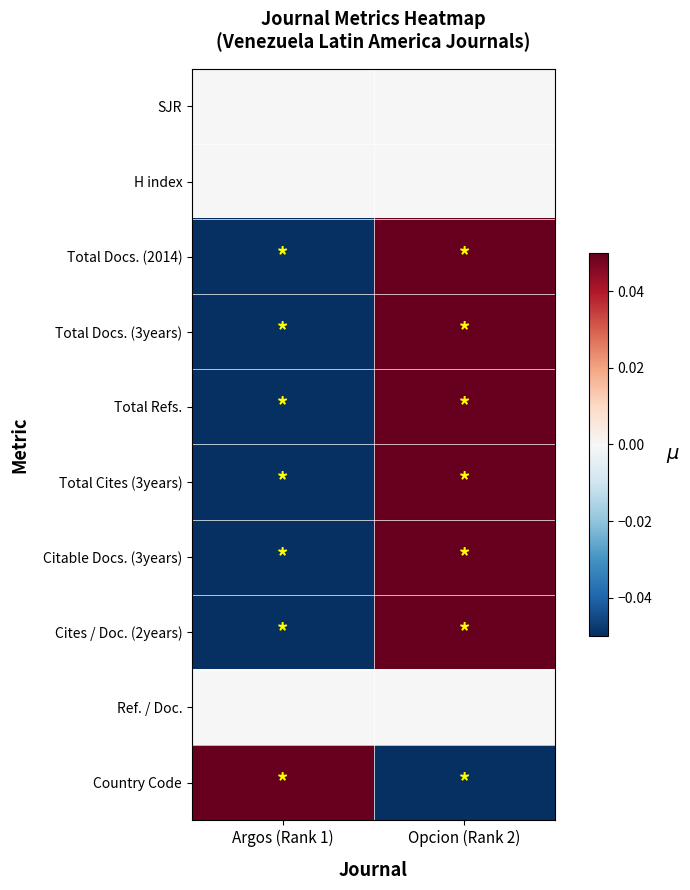

List the series in order of their peak value, highest first.

Total Docs. (2014), Total Docs. (3years), Total Refs., Total Cites (3years), Citable Docs. (3years), Cites / Doc. (2years), Country Code, SJR, H index, Ref. / Doc.